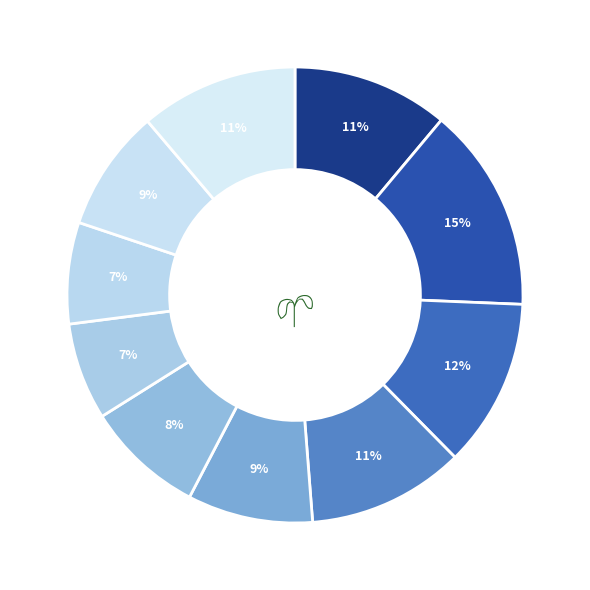

How many slices are in this pie chart?

10